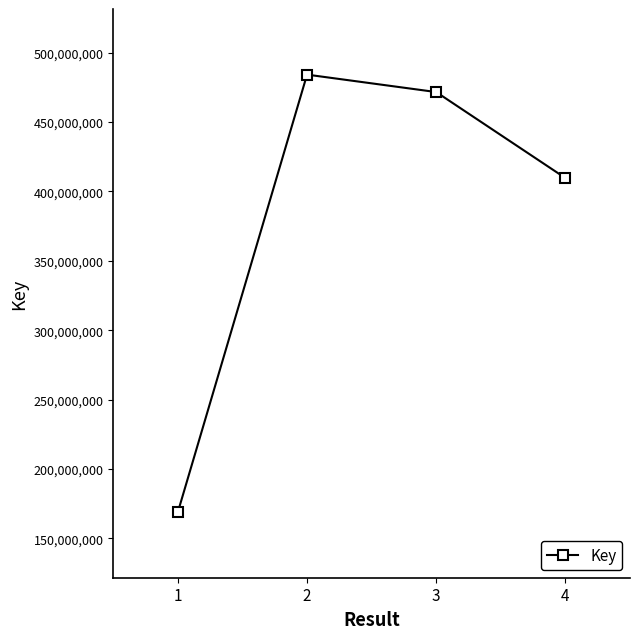

Reading right to left, extract all data points from this chart.

4=409595560	3=471563533	2=484133044	1=168881074